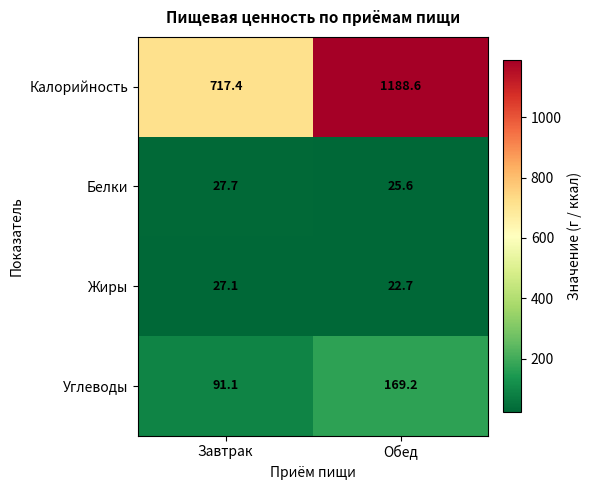

At which label is Жиры closest to 24?

Обед